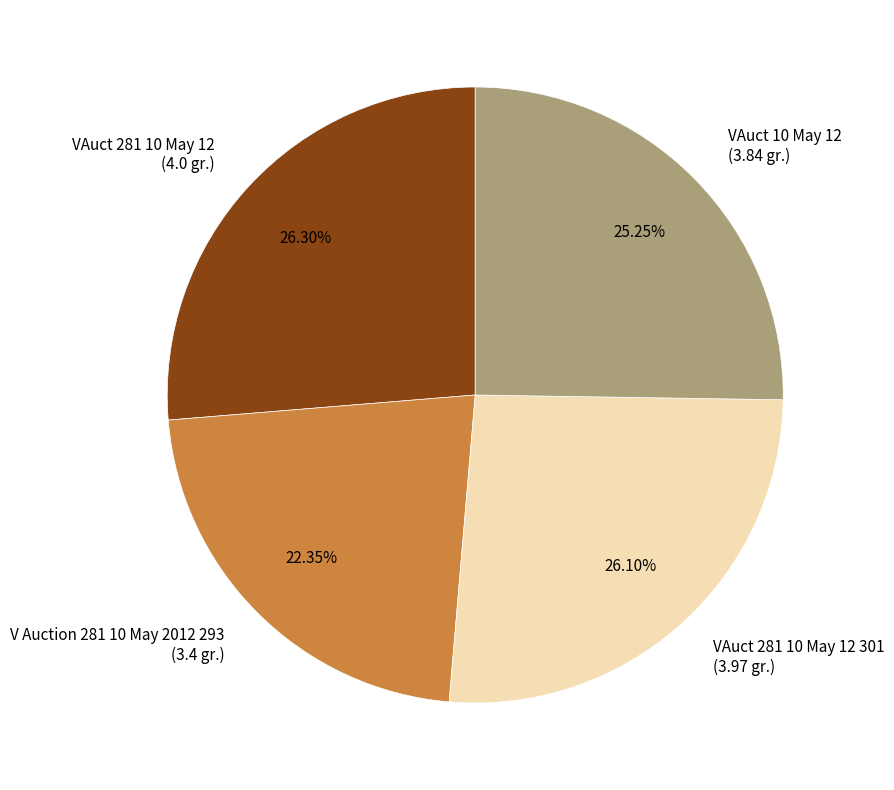

Combined, do VAuct 10 May 12 (3.84 gr.) and VAuct 281 10 May 12 (4.0 gr.) account for over 50%?

Yes